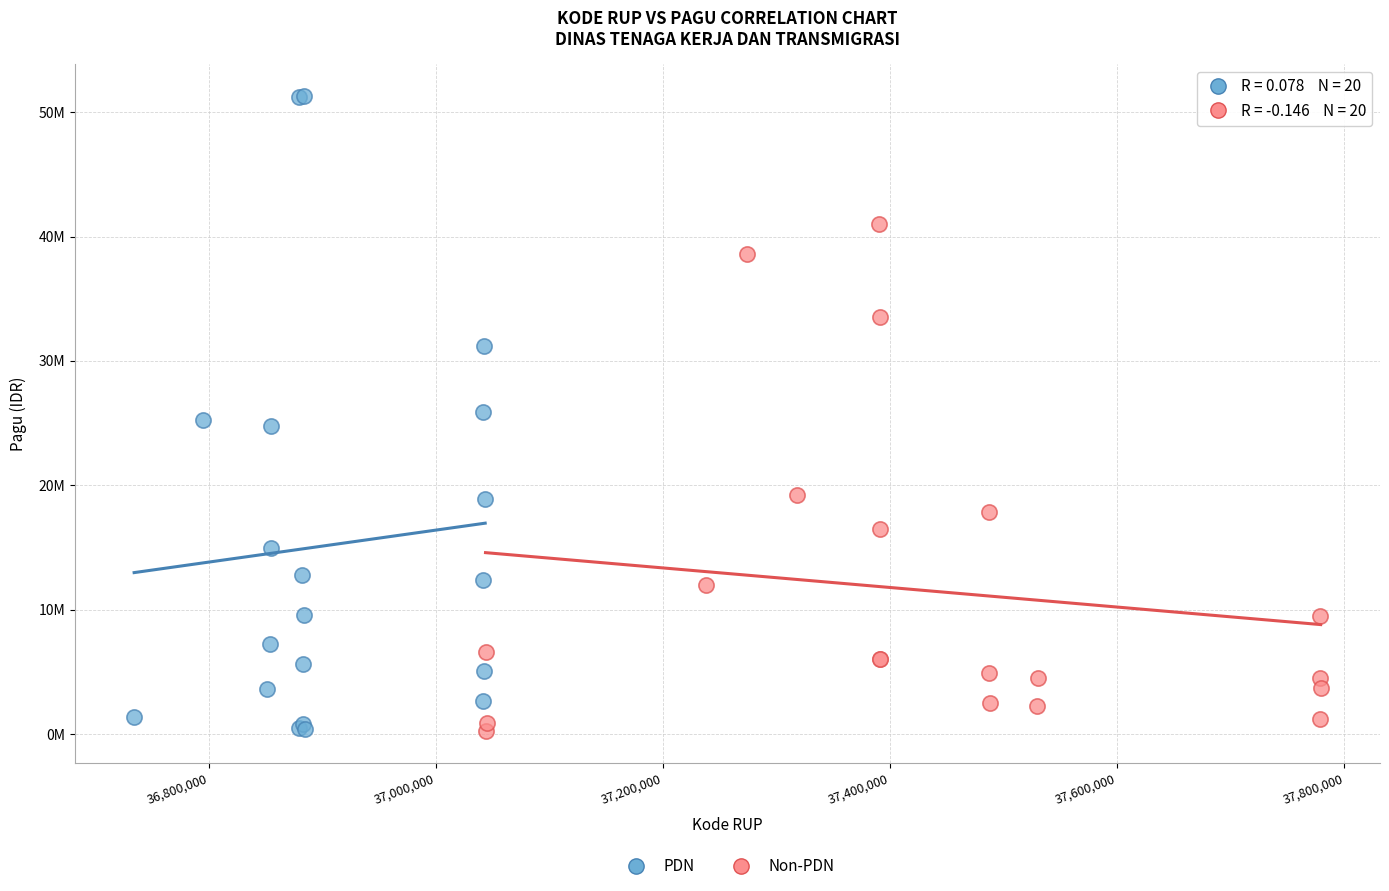

Which series reaches the maximum Y coordinate?

PDN